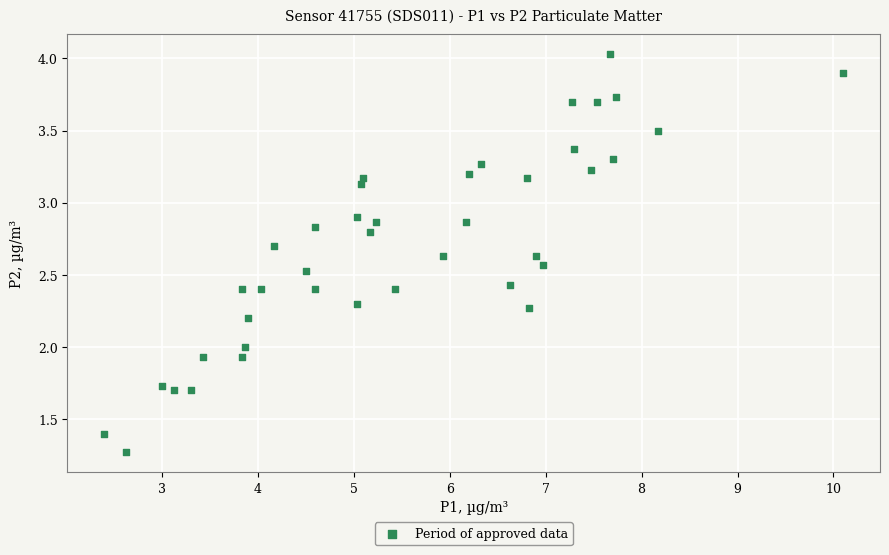

What is the range of Y values (max minus min)?

2.8